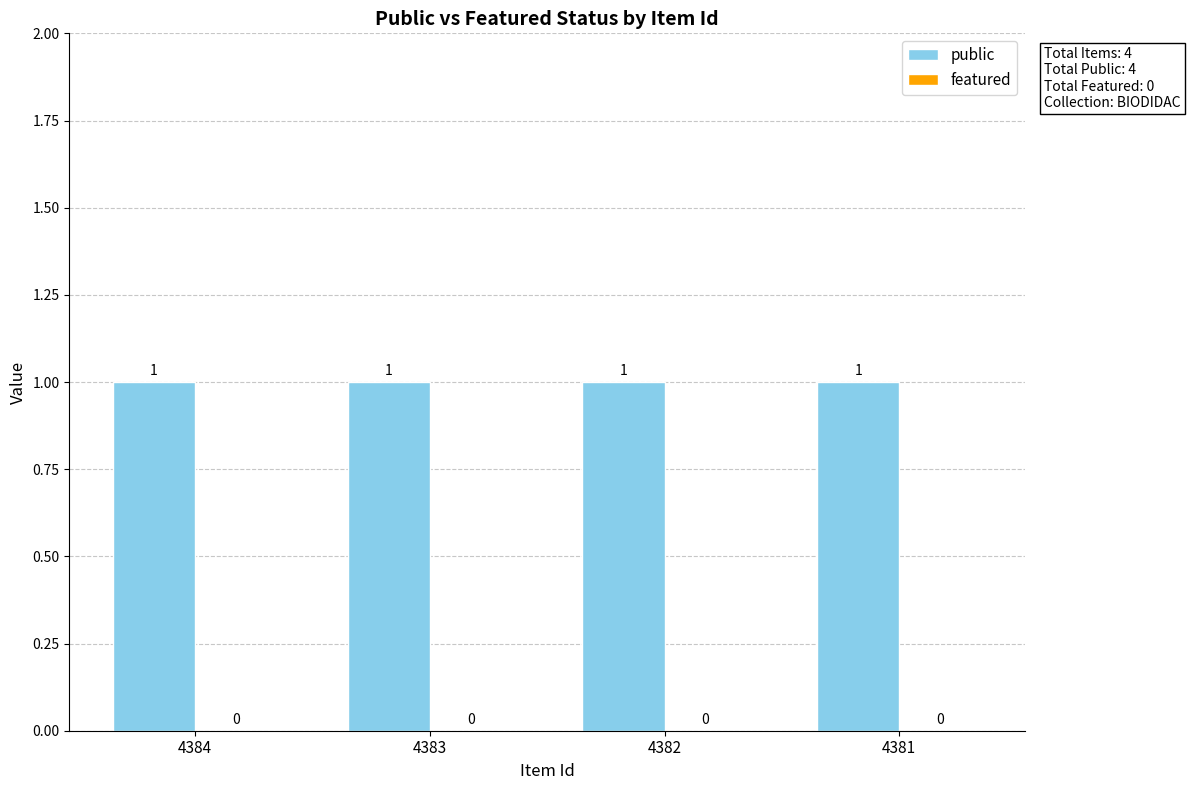

Rank the categories by public value from lowest to highest.

4384, 4383, 4382, 4381